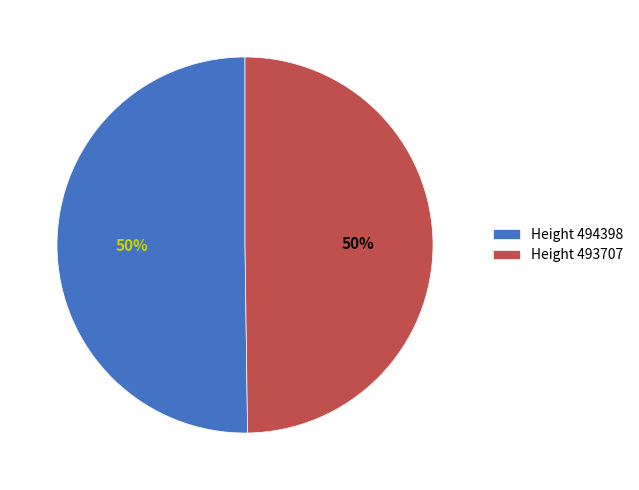

Combined, do Height 493707 and Height 494398 account for over 50%?

Yes